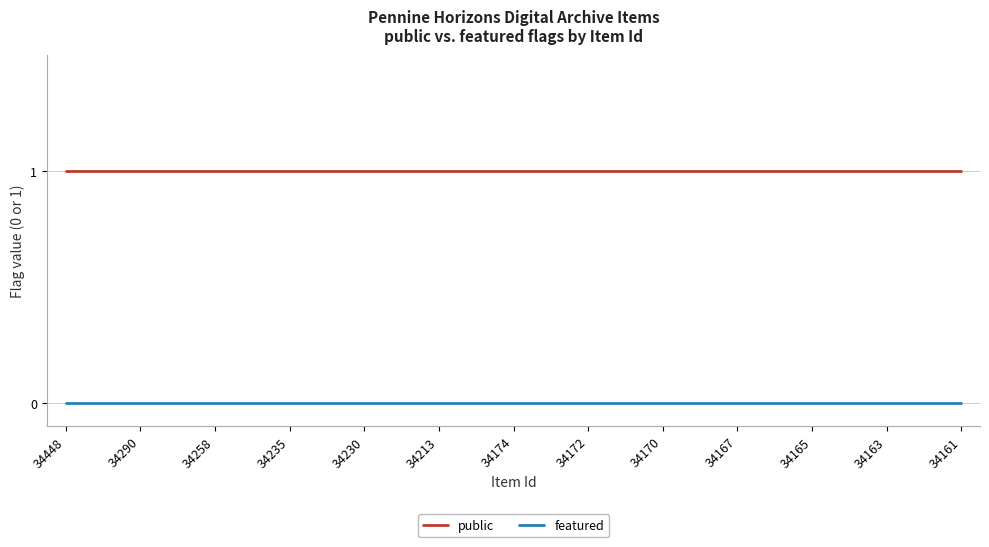

True or false: public and featured intersect in this chart.

False